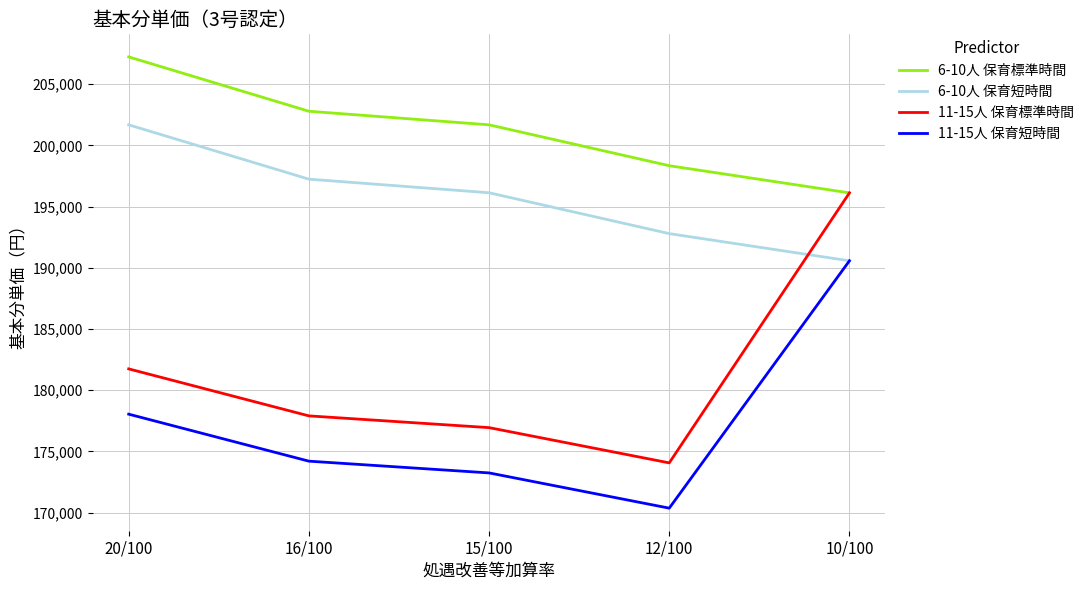

True or false: 11-15人 保育短時間 and 6-10人 保育標準時間 cross at least once.

False